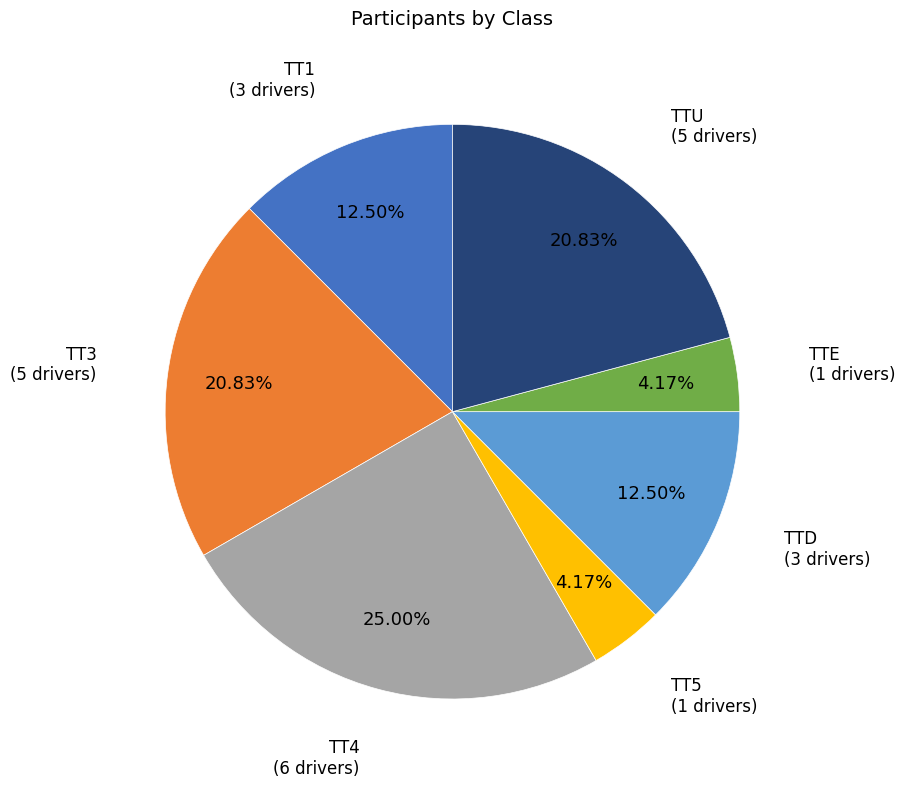

Approximately how many times larger is the value at TT1 compared to TT3?

0.6